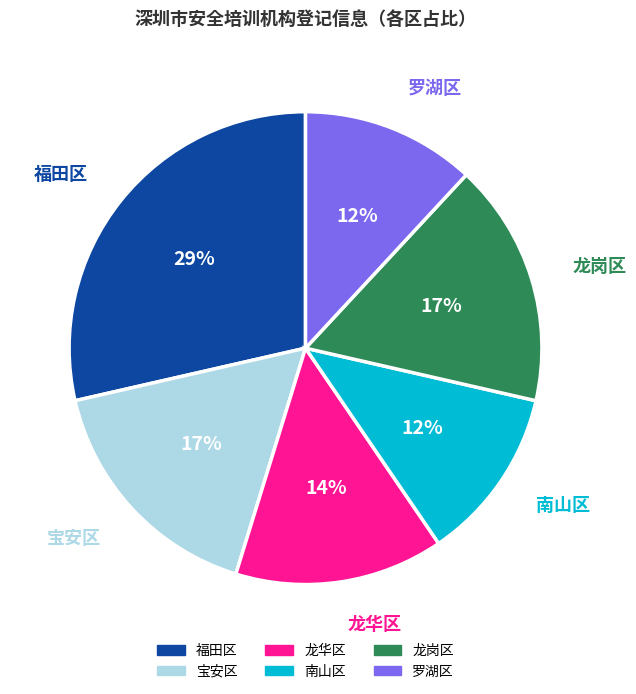

Which has a higher value, 福田区 or 宝安区?

福田区